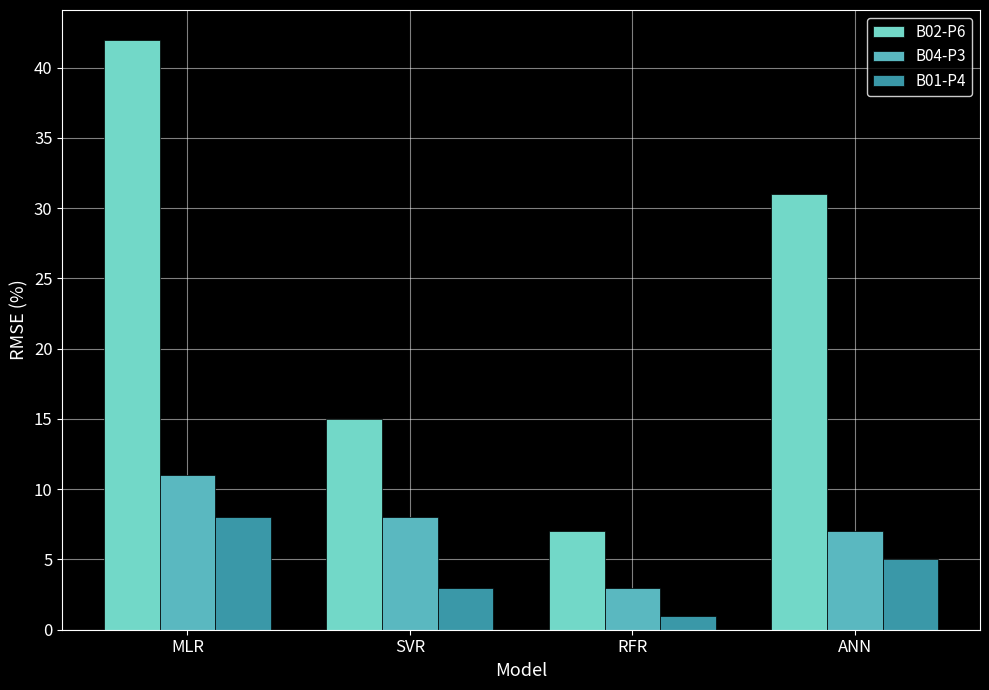

Which series changed the most between MLR and RFR?

B02-P6